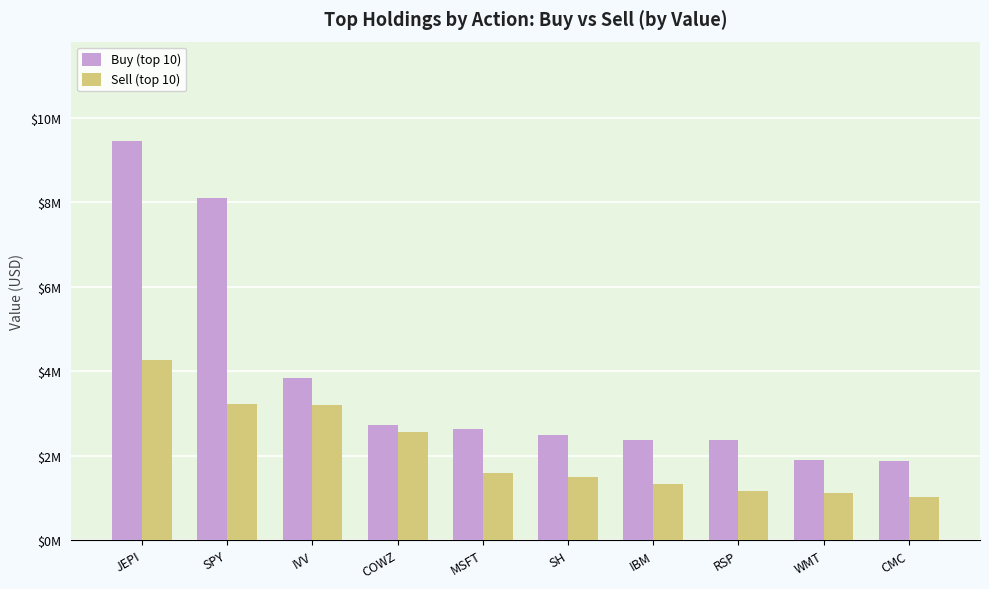

Reading right to left, list all the values displayed in this chart.

Buy (top 10): CMC=1864635	WMT=1906526	RSP=2368474	IBM=2381172	SH=2496422	MSFT=2622766	COWZ=2730163	IVV=3840369	SPY=8107192	JEPI=9441286
Sell (top 10): CMC=1024264	WMT=1126869	RSP=1154364	IBM=1338369	SH=1494878	MSFT=1585806	COWZ=2566381	IVV=3201987	SPY=3217282	JEPI=4260062